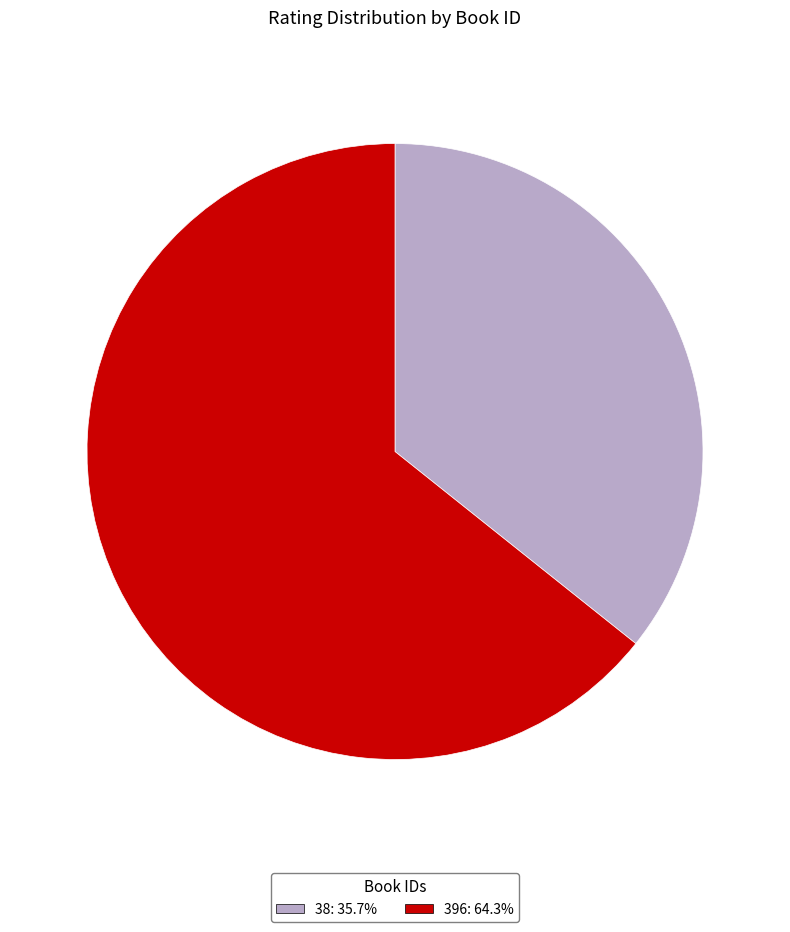

What is the ratio of the value at 396: 64.3% to the value at 38: 35.7%?

1.8